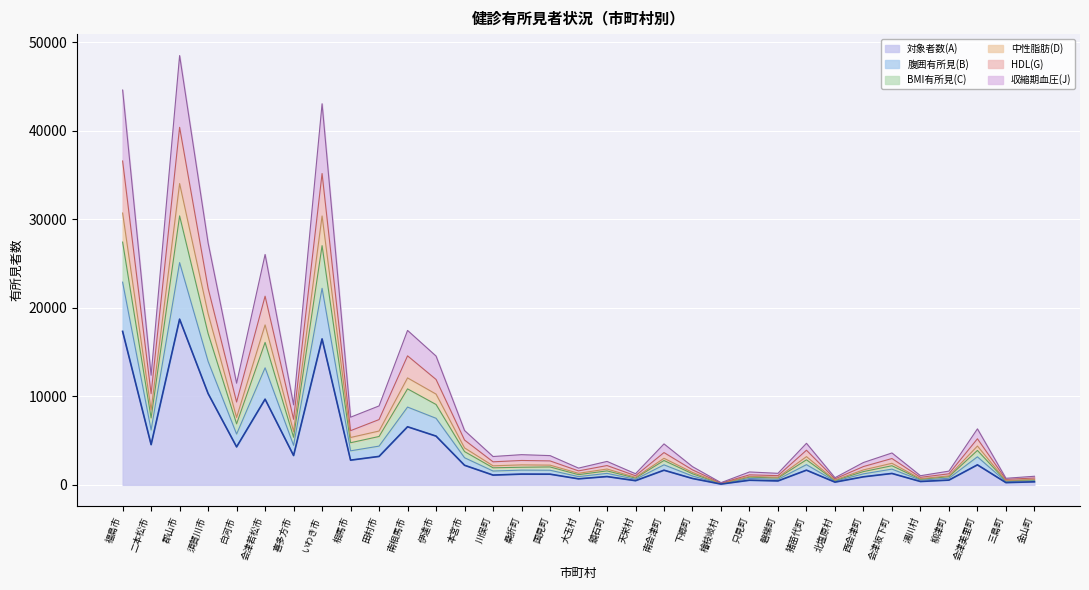

At which category is the sum across all series the highest?

郡山市